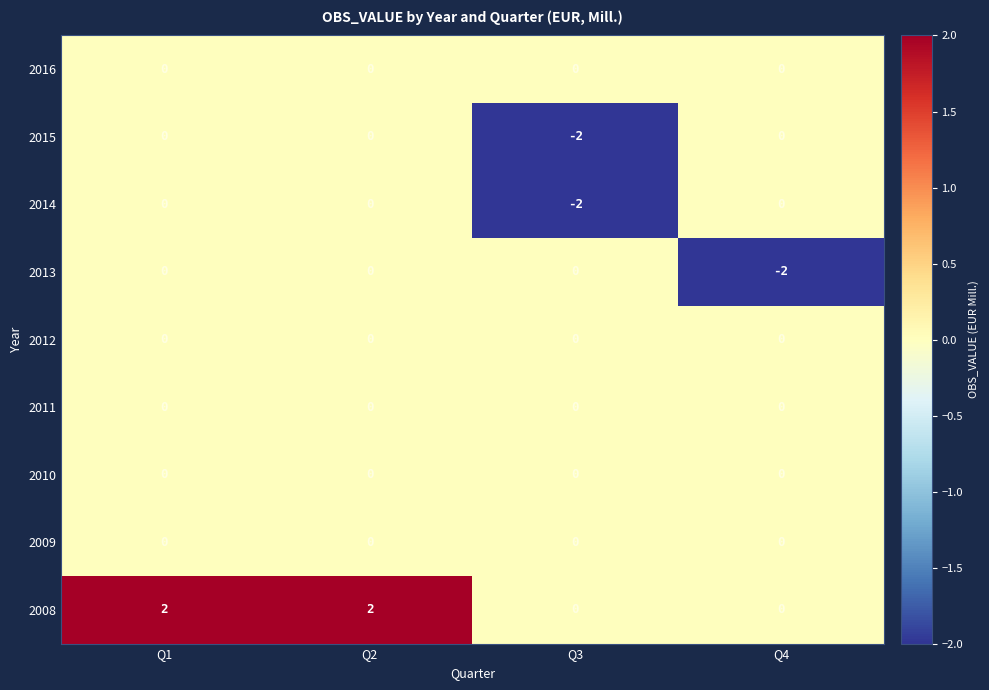

Where is 2014 nearest to the value -1?

Q1